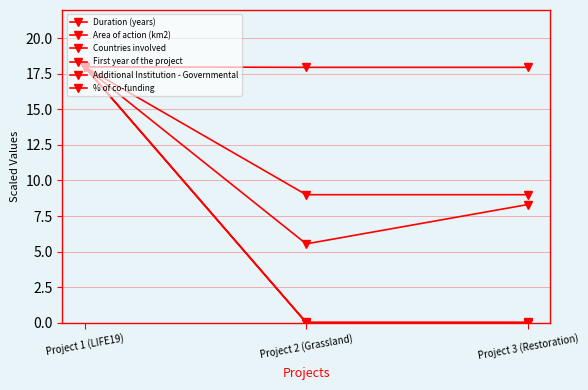

At which label is Additional Institution - Governmental closest to 9?

Project 1 (LIFE19)